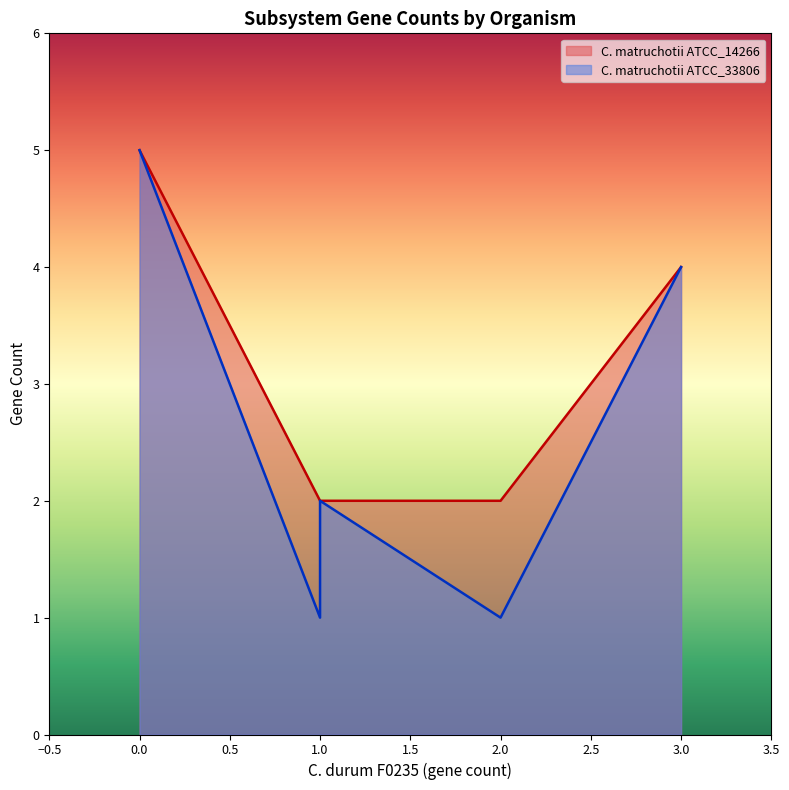

The C. matruchotii ATCC_33806 series shows 1 at sub055. True or false?

False